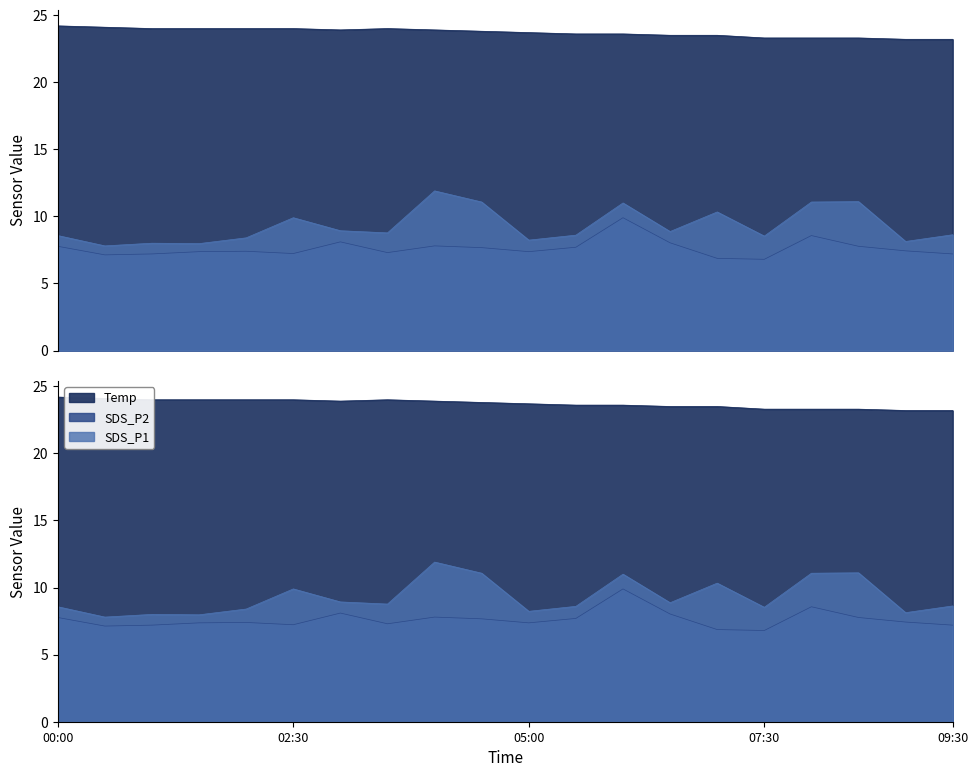

Is the value of SDS_P1 at 02:30 greater than the value of Temp at 01:00?

No